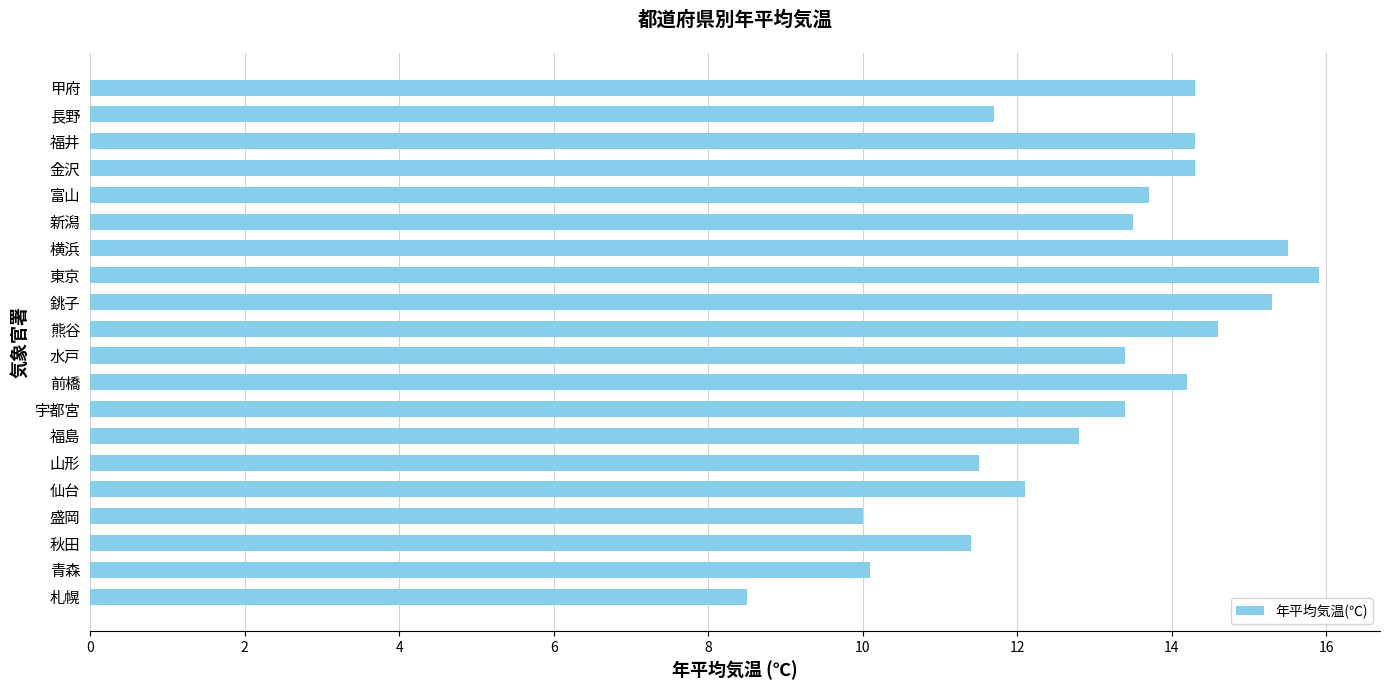

What is the difference between the maximum and second lowest values?

5.9